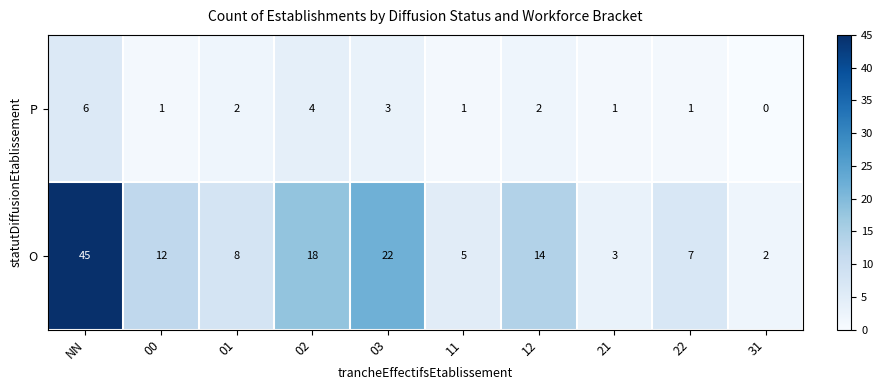

Which series has the largest range (max minus min)?

O